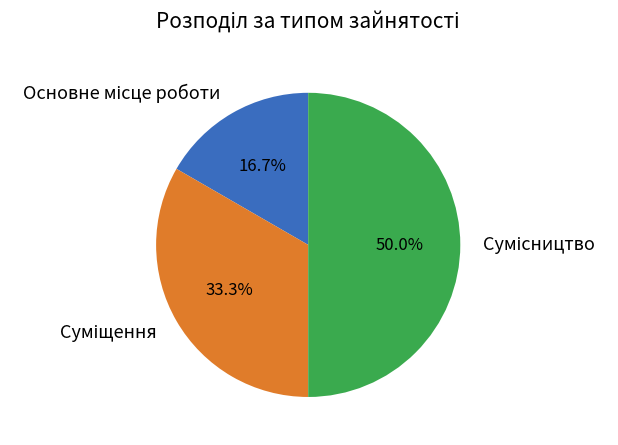

Count the number of slices in the pie.

3